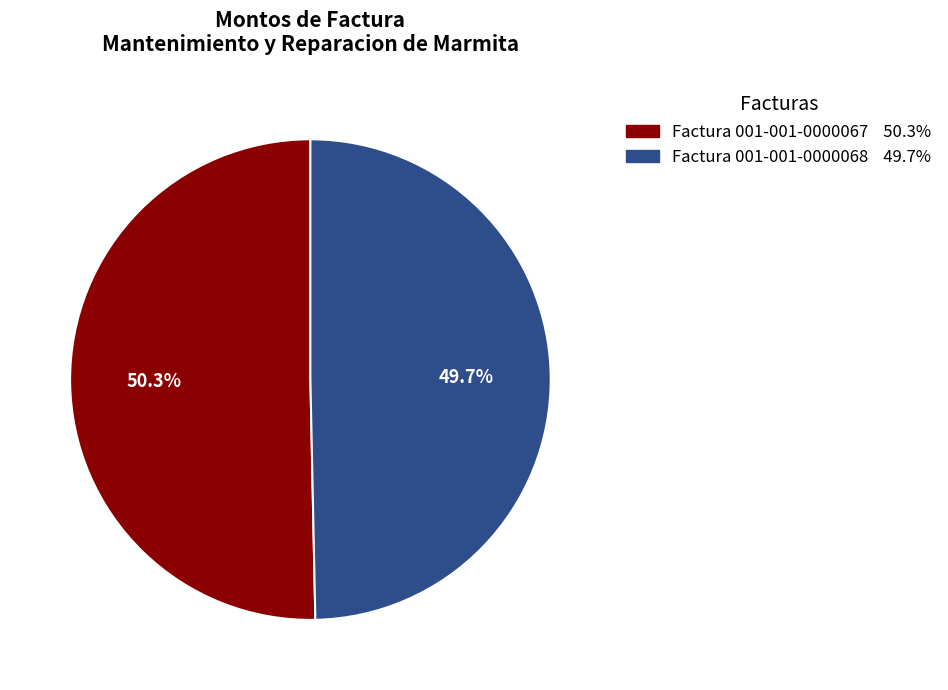

Combined, do Factura 001-001-0000068 and Factura 001-001-0000067 account for over 50%?

Yes